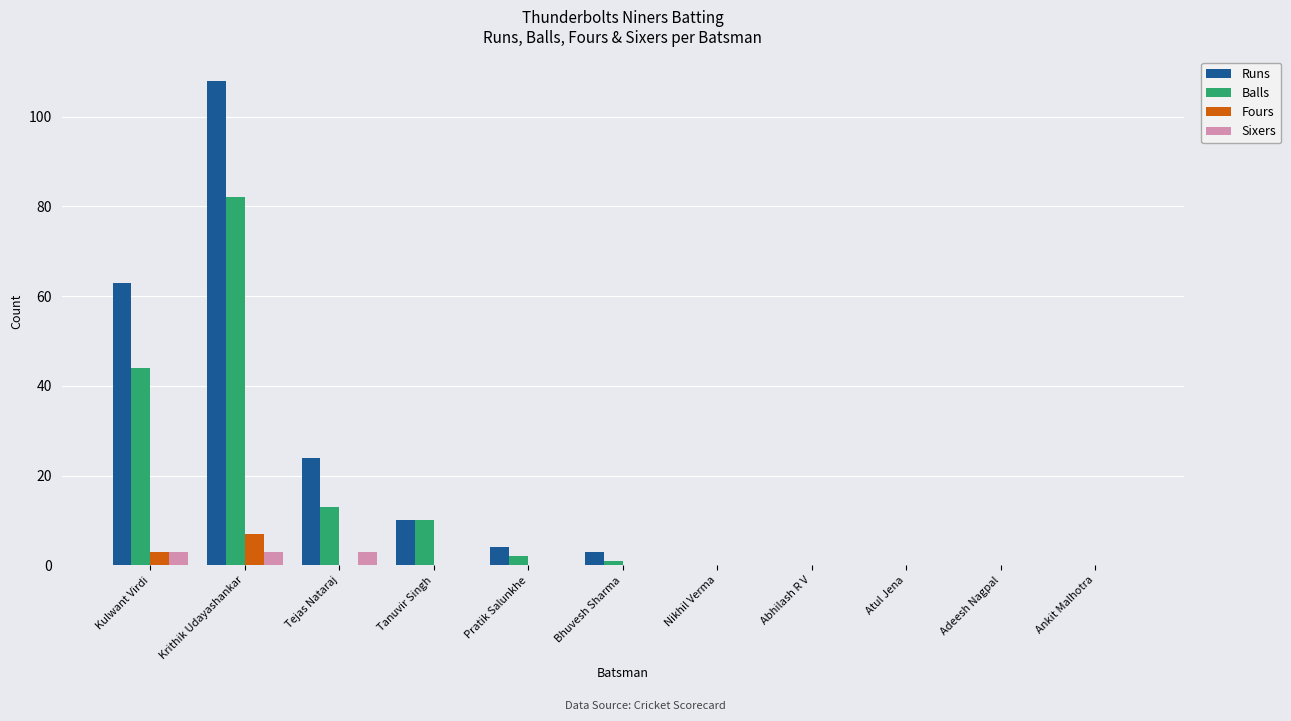

True or false: Balls has a value of 1 at Bhuvesh Sharma.

True